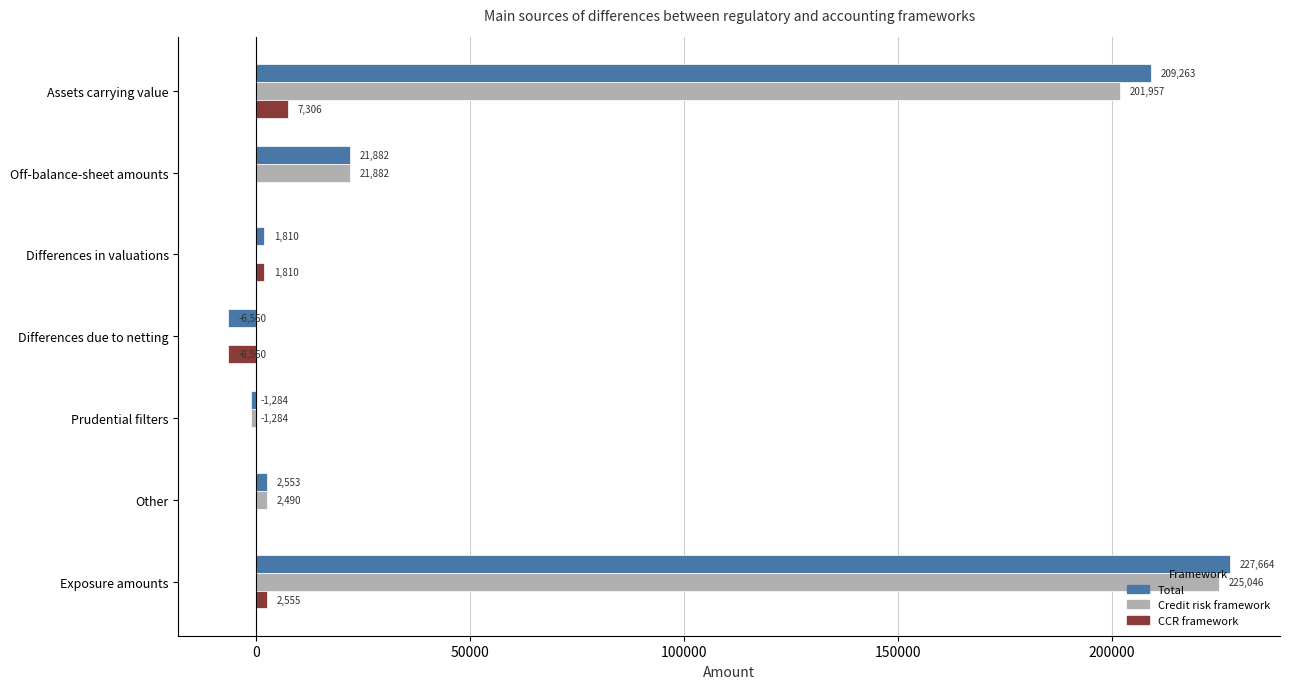

What is the maximum value shown in the chart?

227664